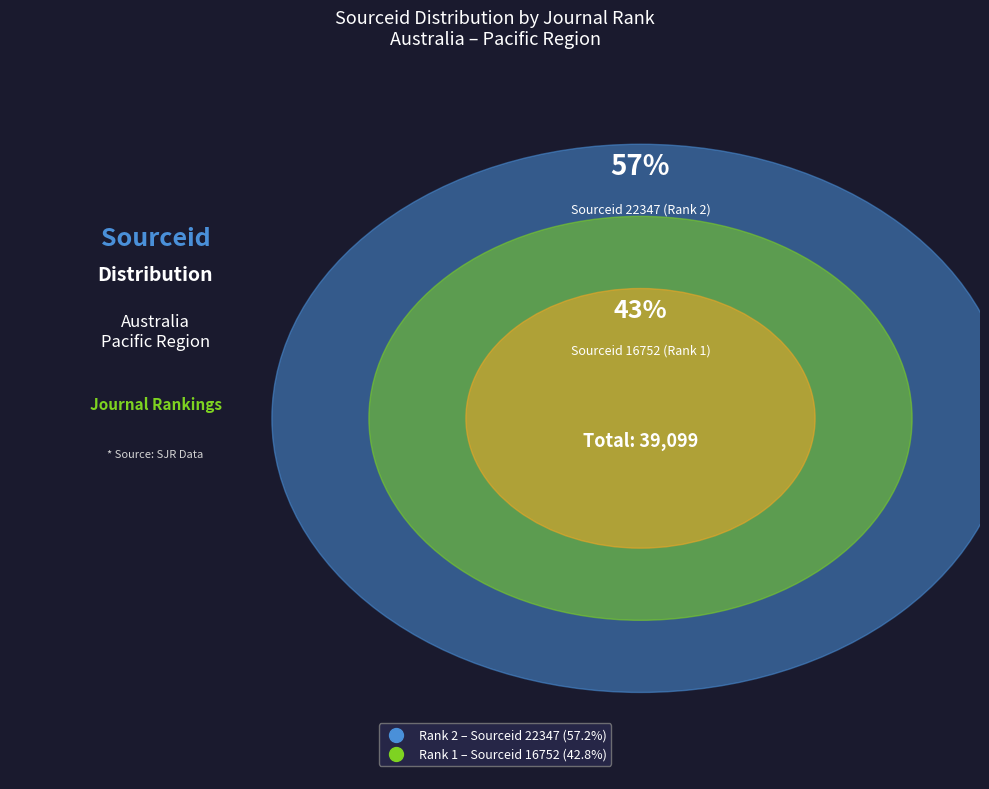

Combined, what portion of the pie is Rank 2 (Historical Records of Australian Science) and Rank 1 (People and Place)?

100.0%